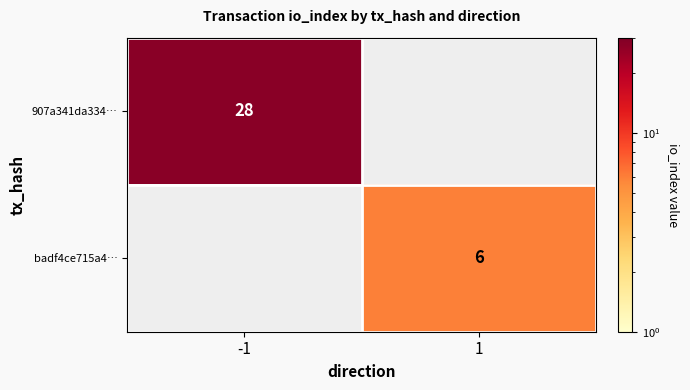

Is it true that badf4ce715a4… equals 4 at 1?

False